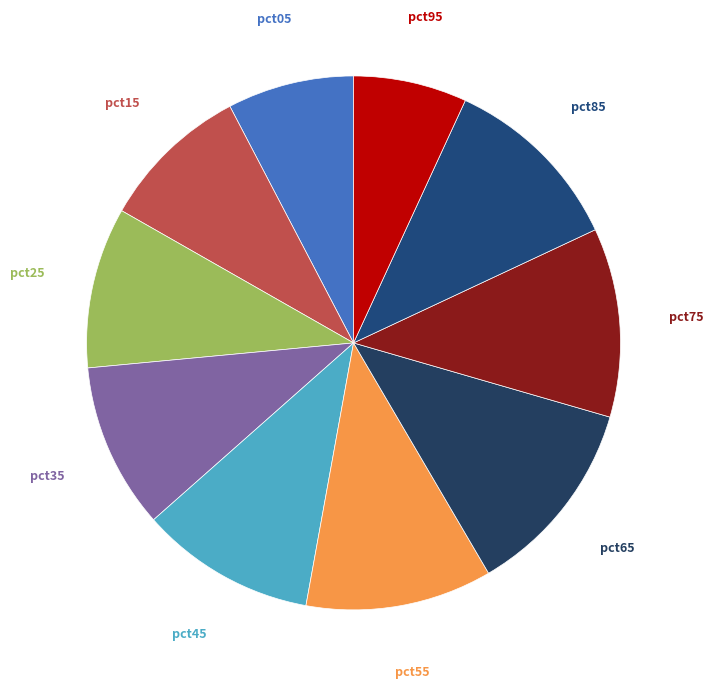

Combined, do pct75 and pct35 account for over 50%?

No